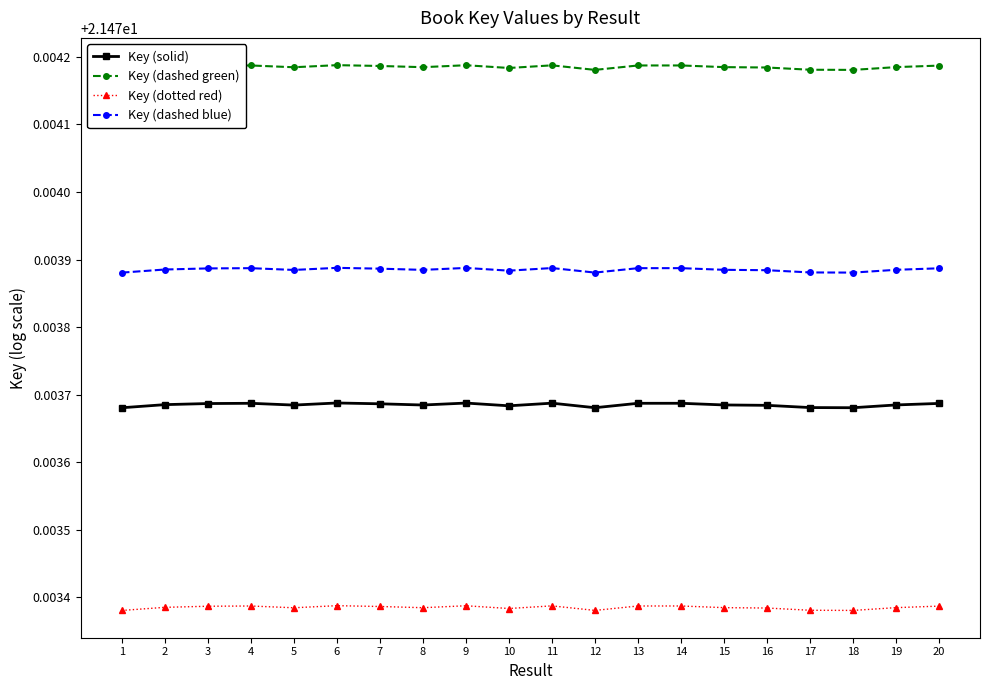

What is the value of the Key (dotted red) point at the 7th from the left?

21.5